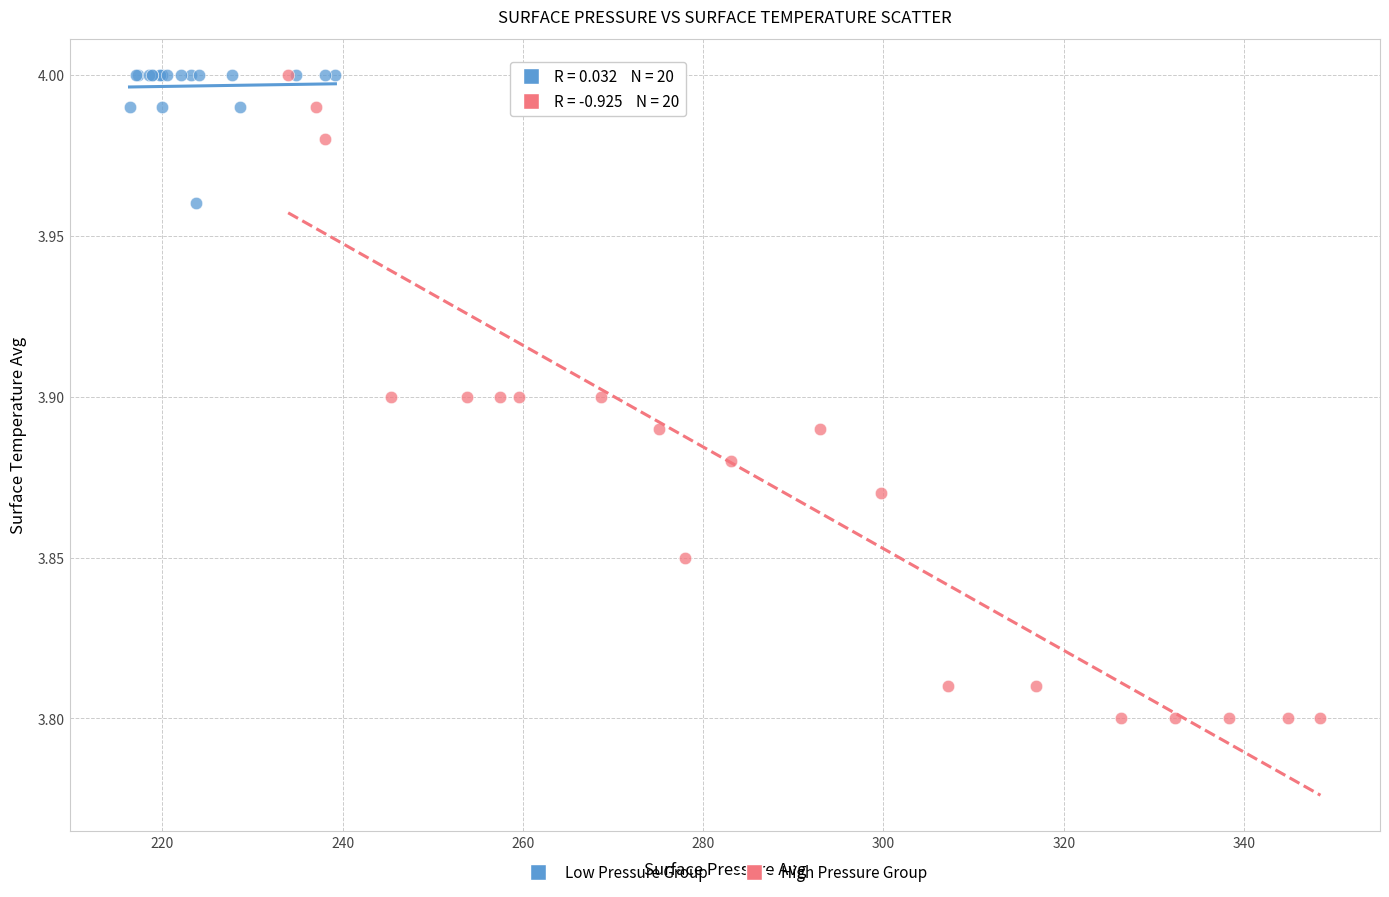

Which series contains the lowest Y value?

High Pressure Group